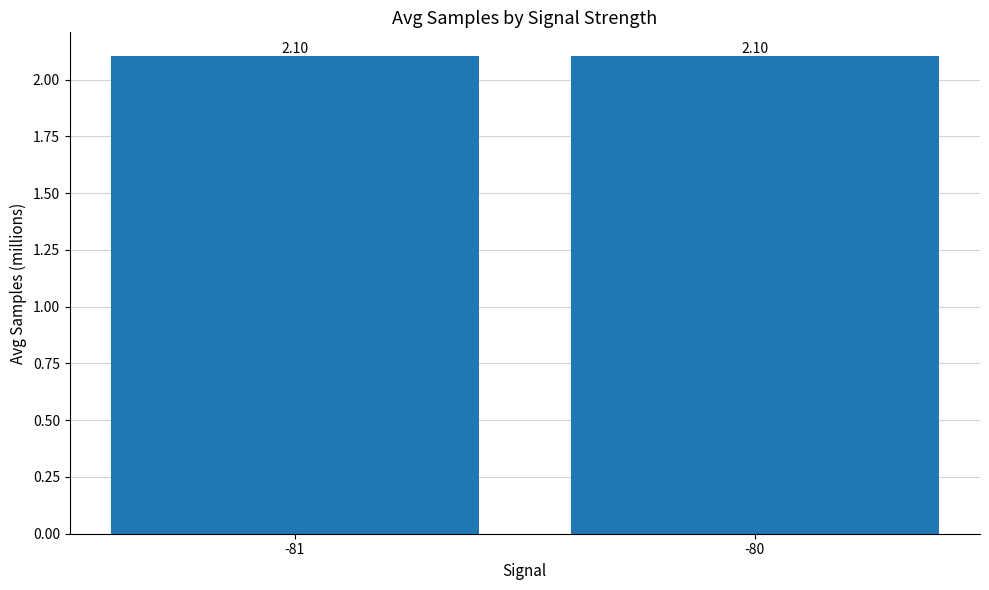

What is the value of the 1st bar from the left?

2.1